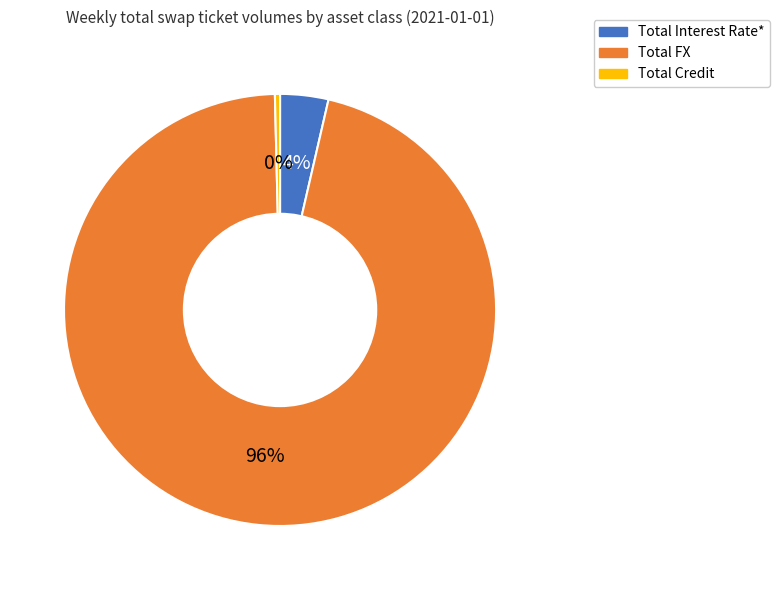

To the nearest percent, what is the combined percentage of Total FX and Total Interest Rate*?

100%